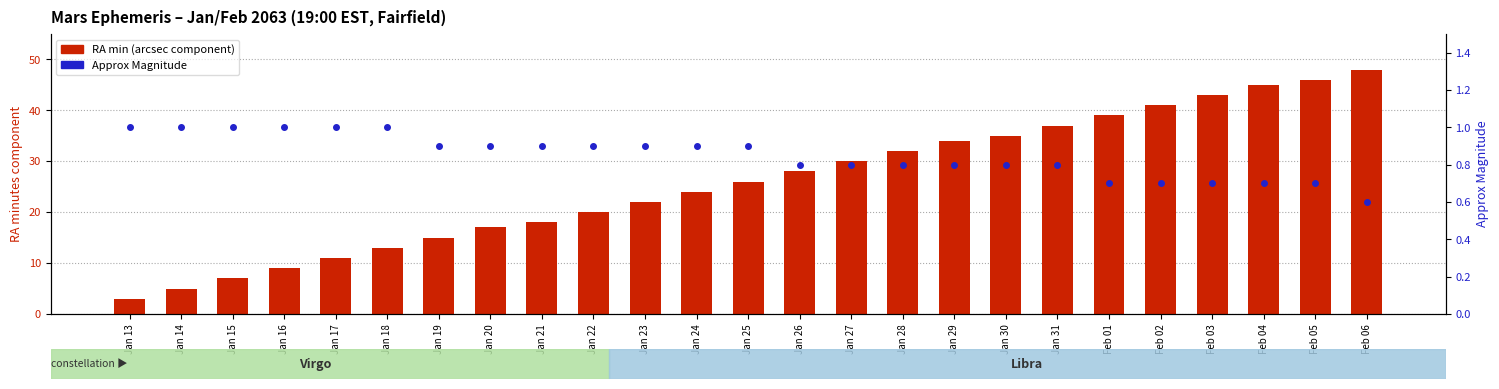

Which series contains the lowest Y value?

Approx Magnitude